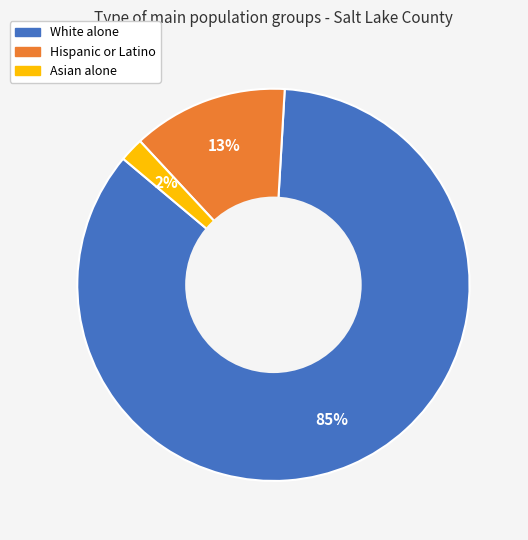

Which category has the biggest portion of the pie?

White alone